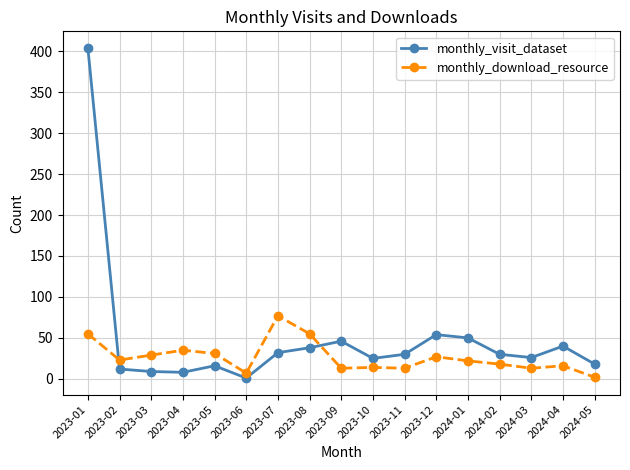

Between 2023-04 and 2023-07, which series saw the biggest shift?

monthly_download_resource